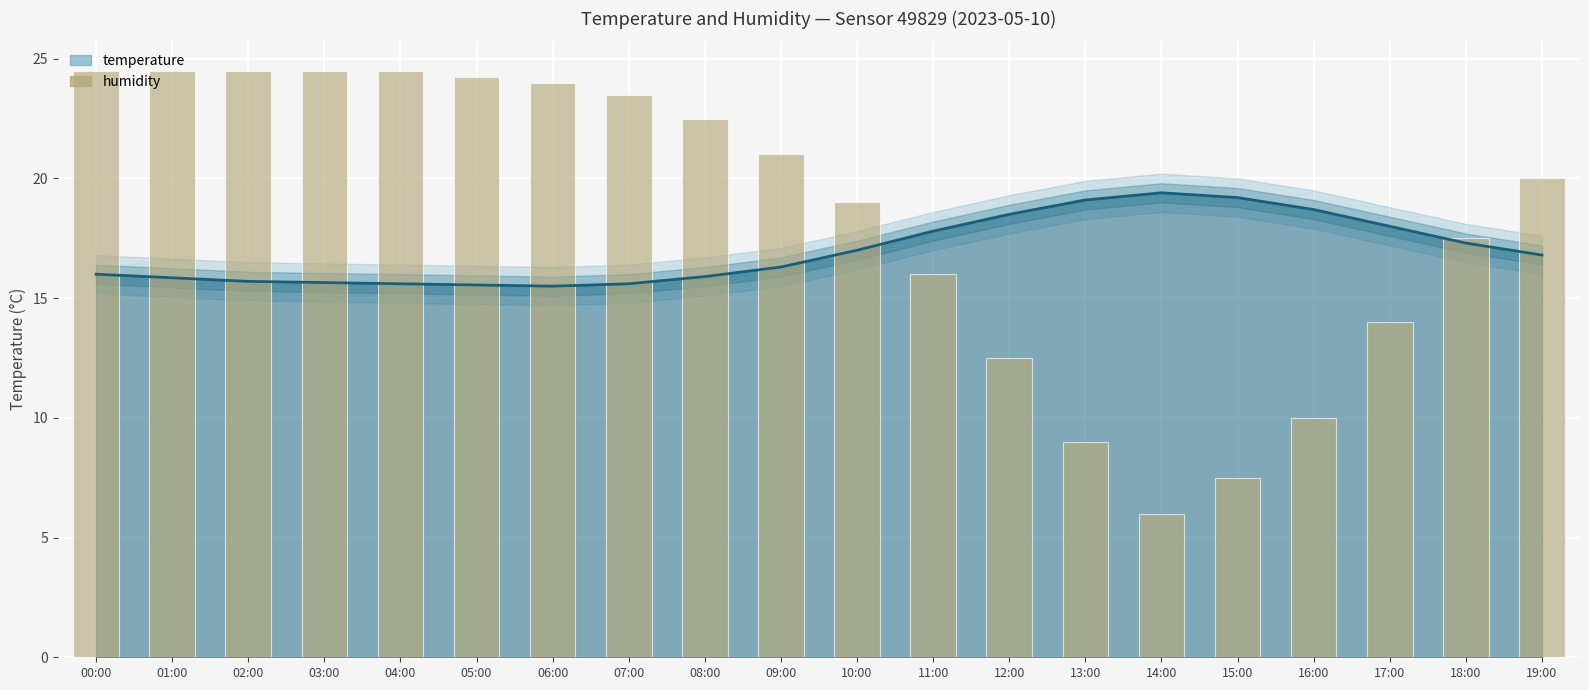

Which has a higher value, 06:00 or 19:00?

06:00